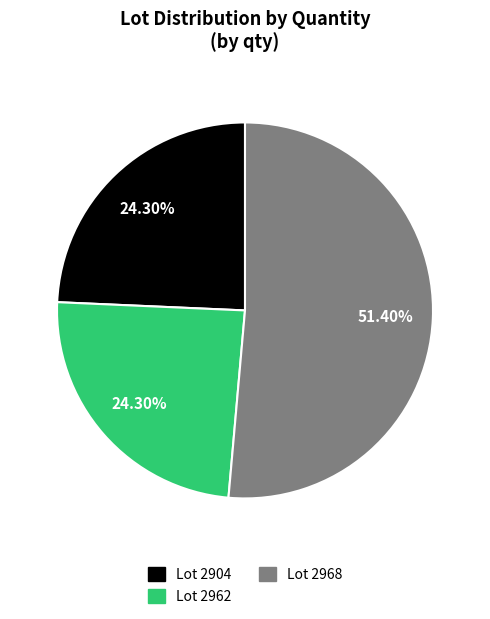

How many segments does this pie chart have?

3